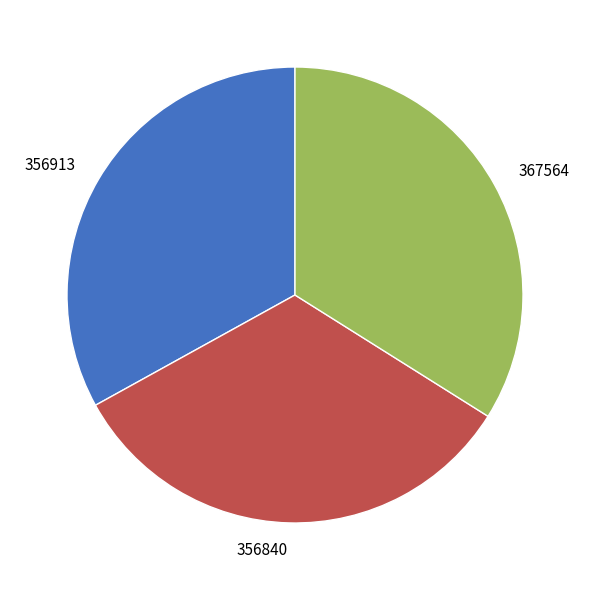

Do 367564 and 356913 together represent more than half of the pie?

Yes